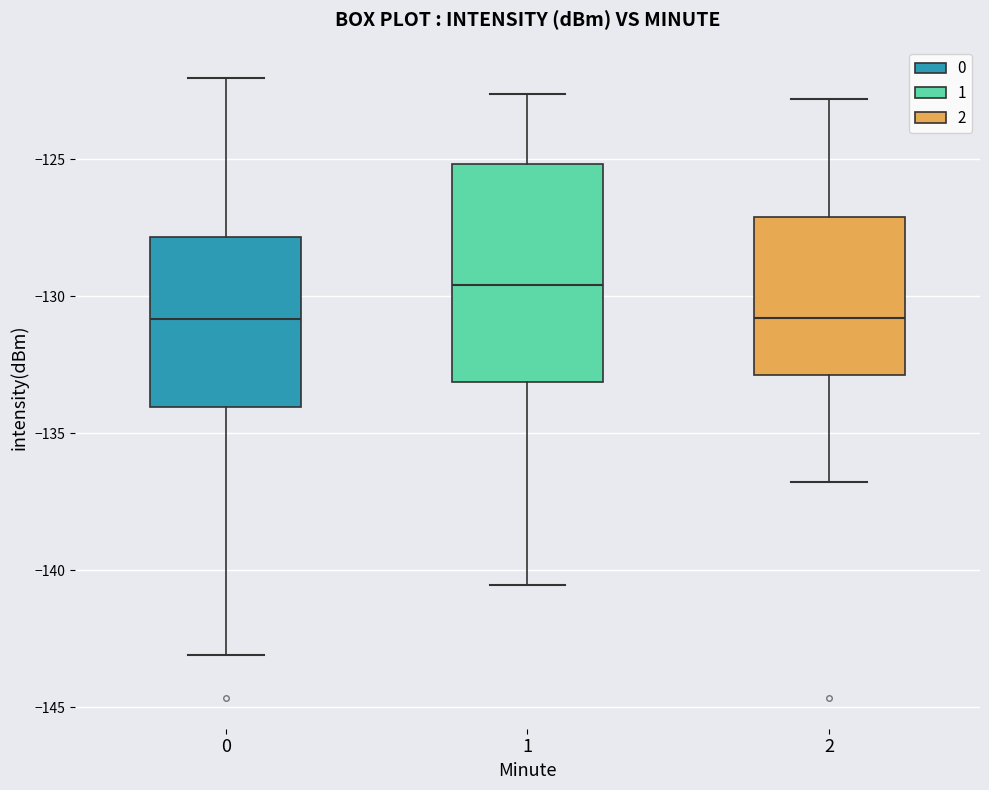

Which box is the tallest, from its lower edge to its upper edge?

1